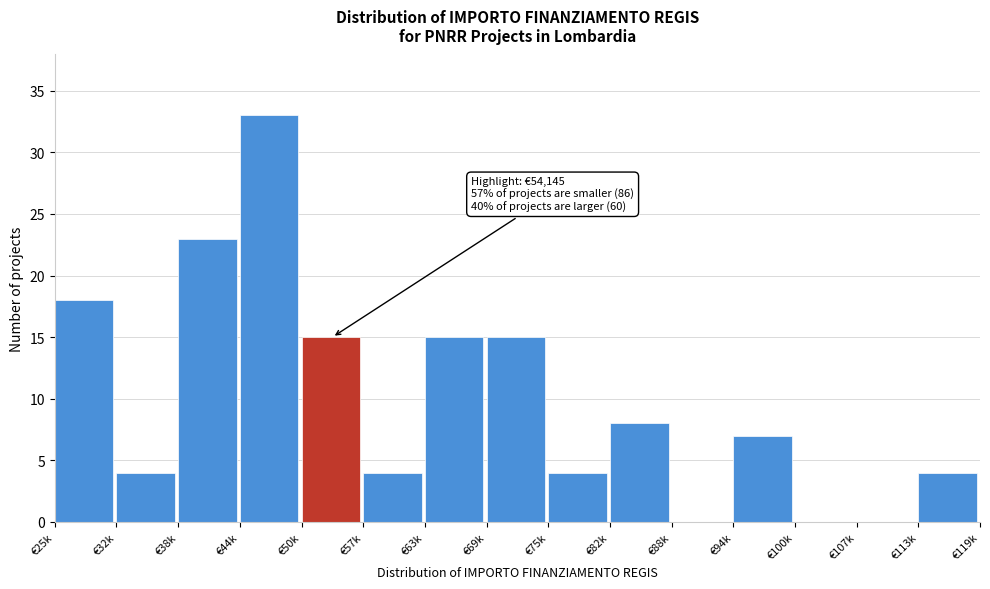

Reading right to left, list all the values displayed in this chart.

€113k=4	€107k=0	€100k=0	€94k=7	€88k=0	€82k=8	€75k=4	€69k=15	€63k=15	€57k=4	€50k=15	€44k=33	€38k=23	€32k=4	€25k=18